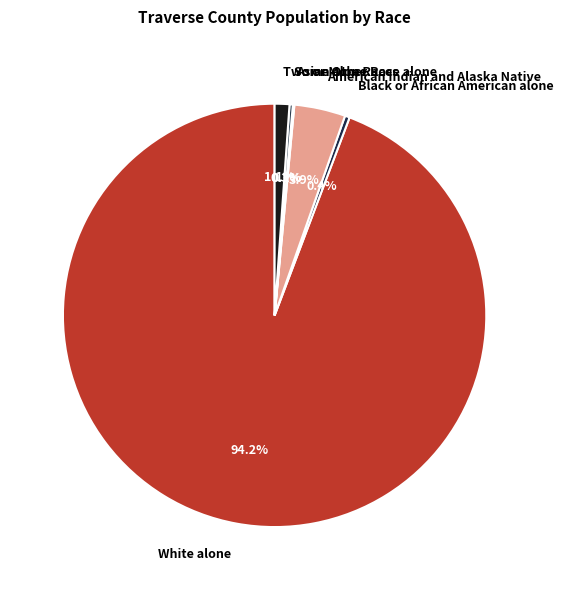

To the nearest percent, what is the average slice percentage?

17%